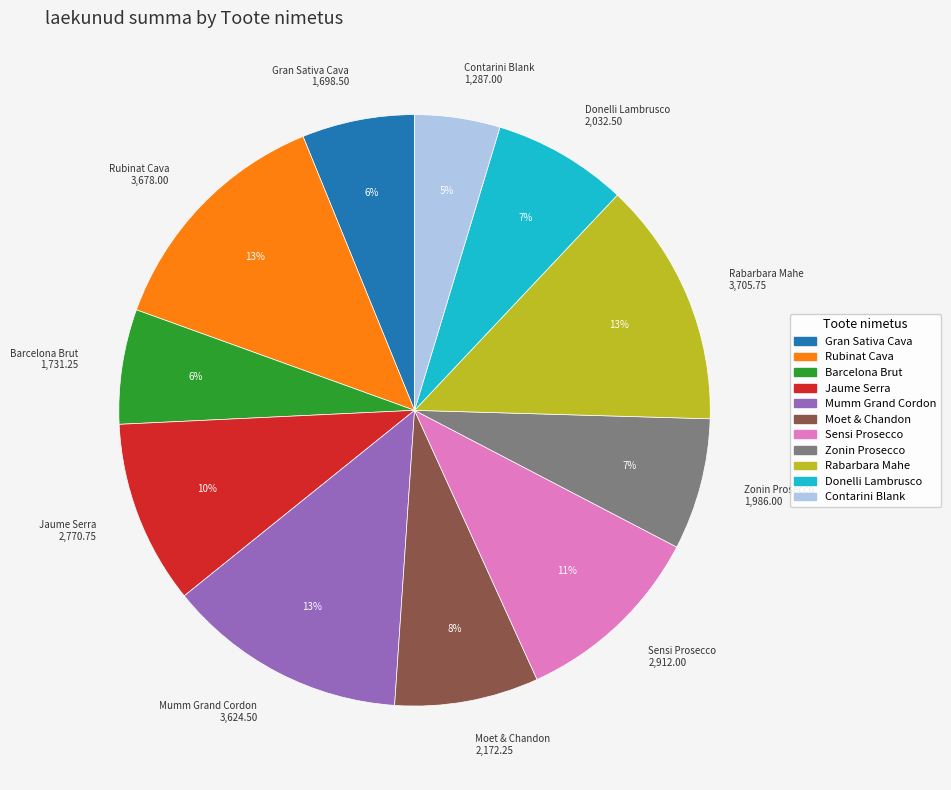

Does any single category account for the majority?

No